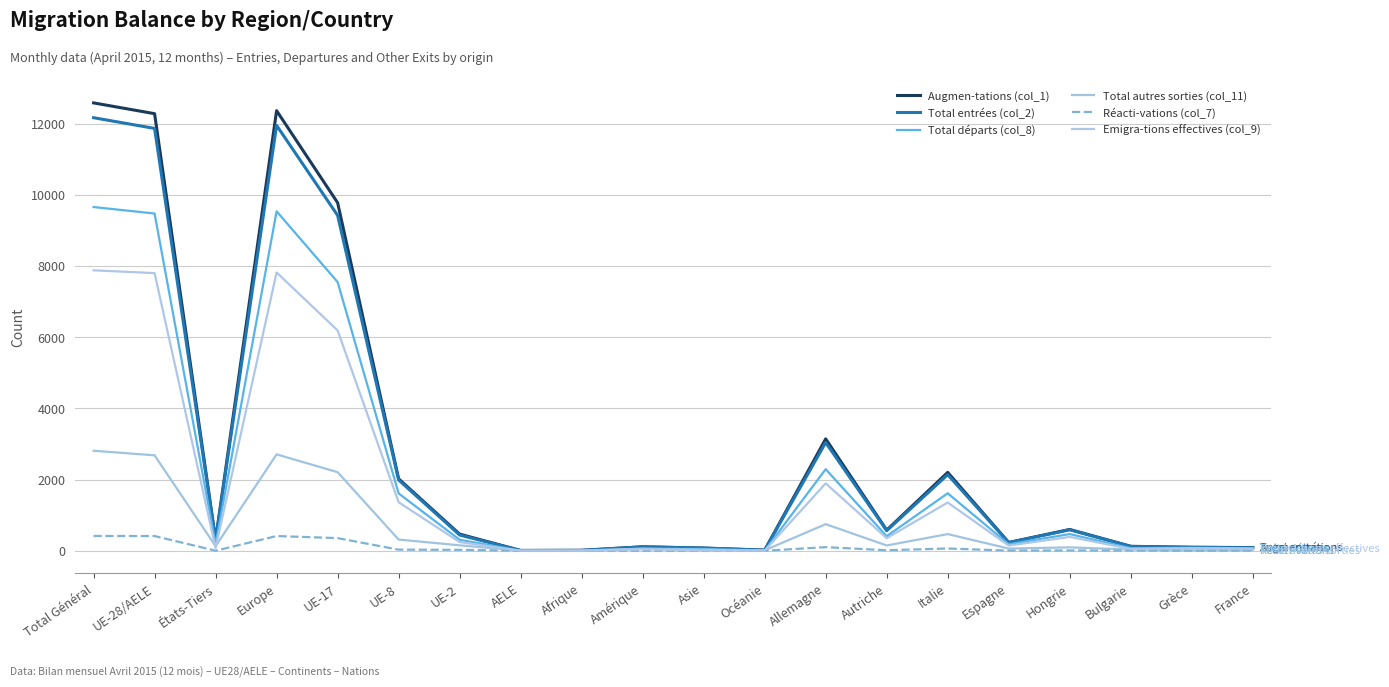

Where does the Total autres sorties (col_11) series first go above 129?

Total Général